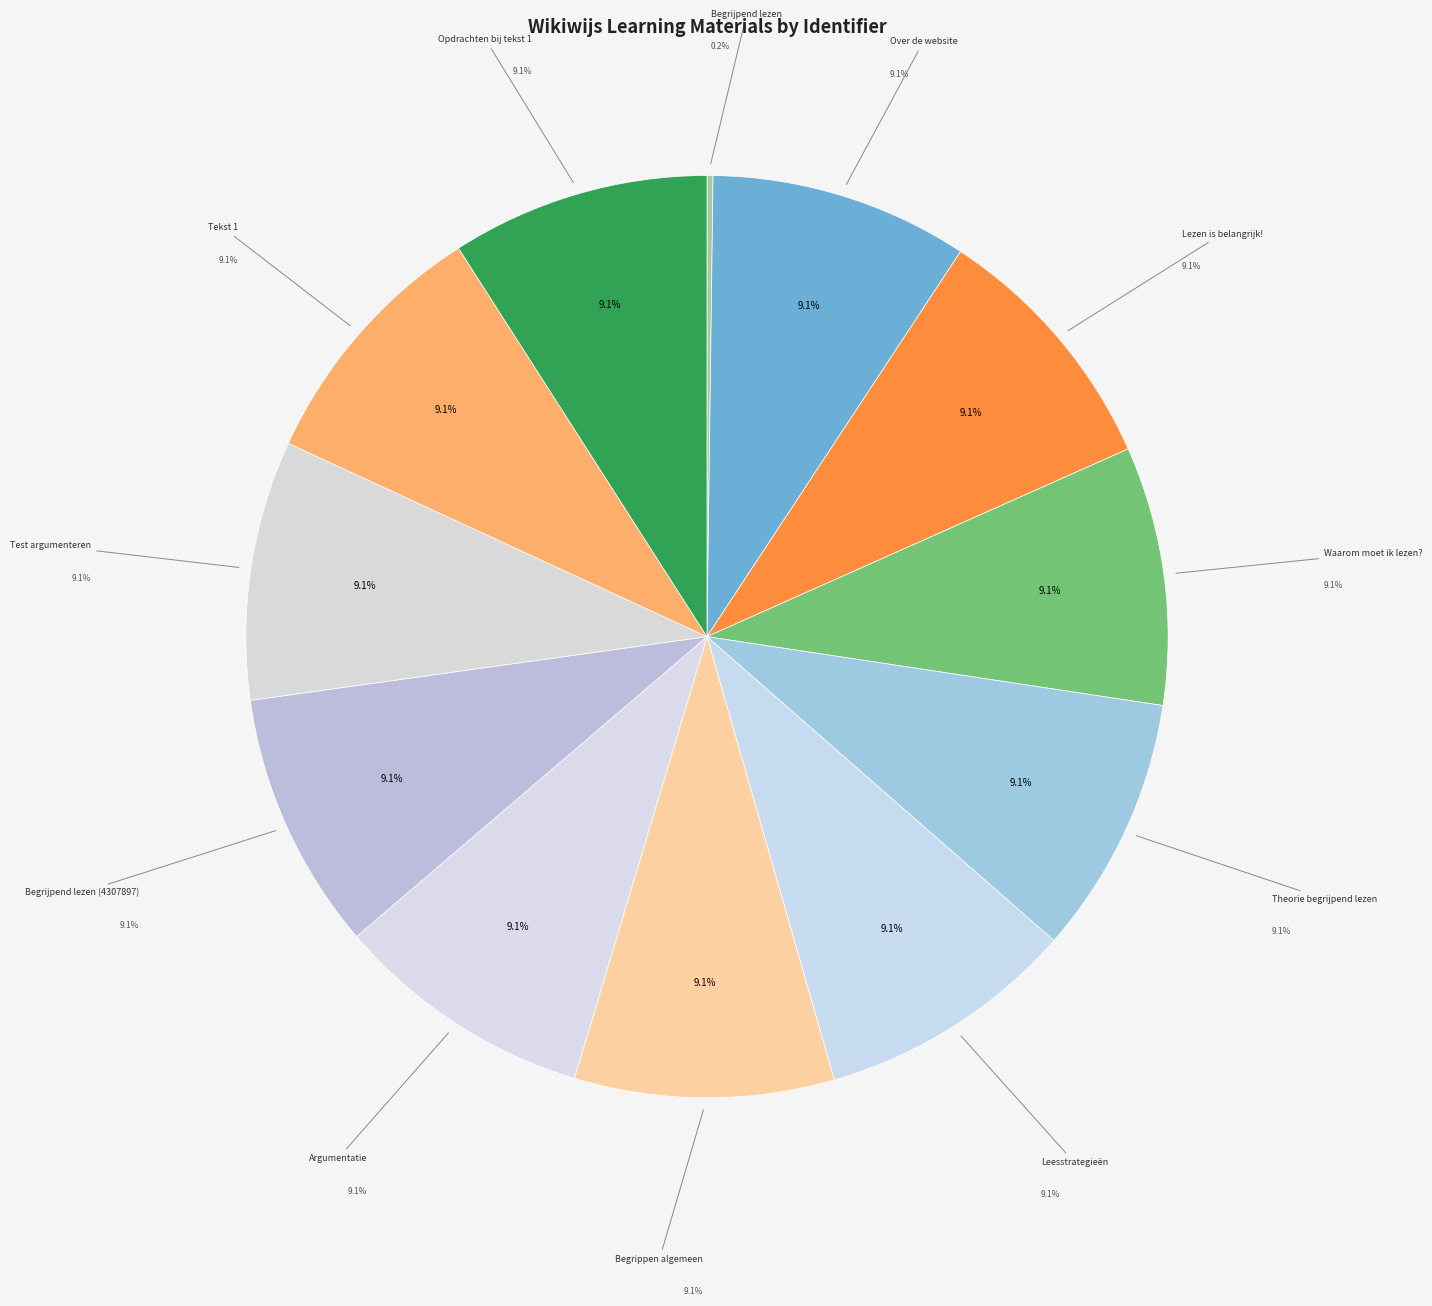

Is Theorie begrijpend lezen the majority of the pie?

No